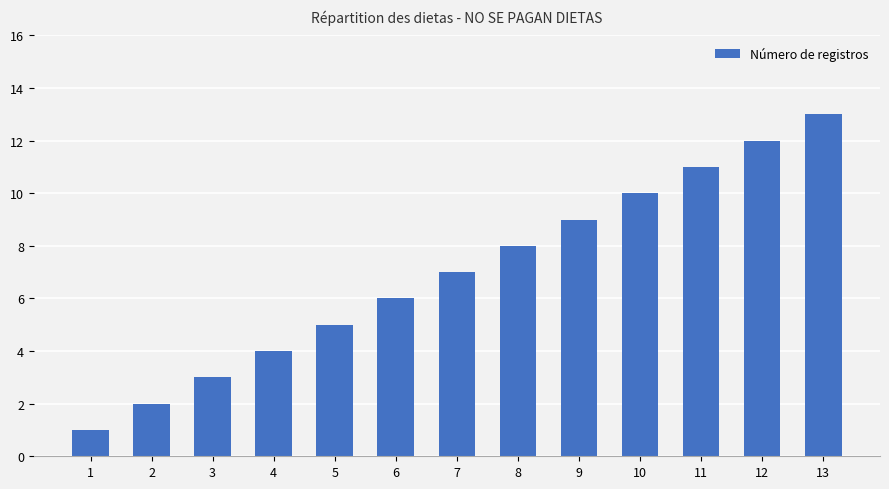

Reading left to right, what are all the values shown in this chart?

1=1	2=2	3=3	4=4	5=5	6=6	7=7	8=8	9=9	10=10	11=11	12=12	13=13